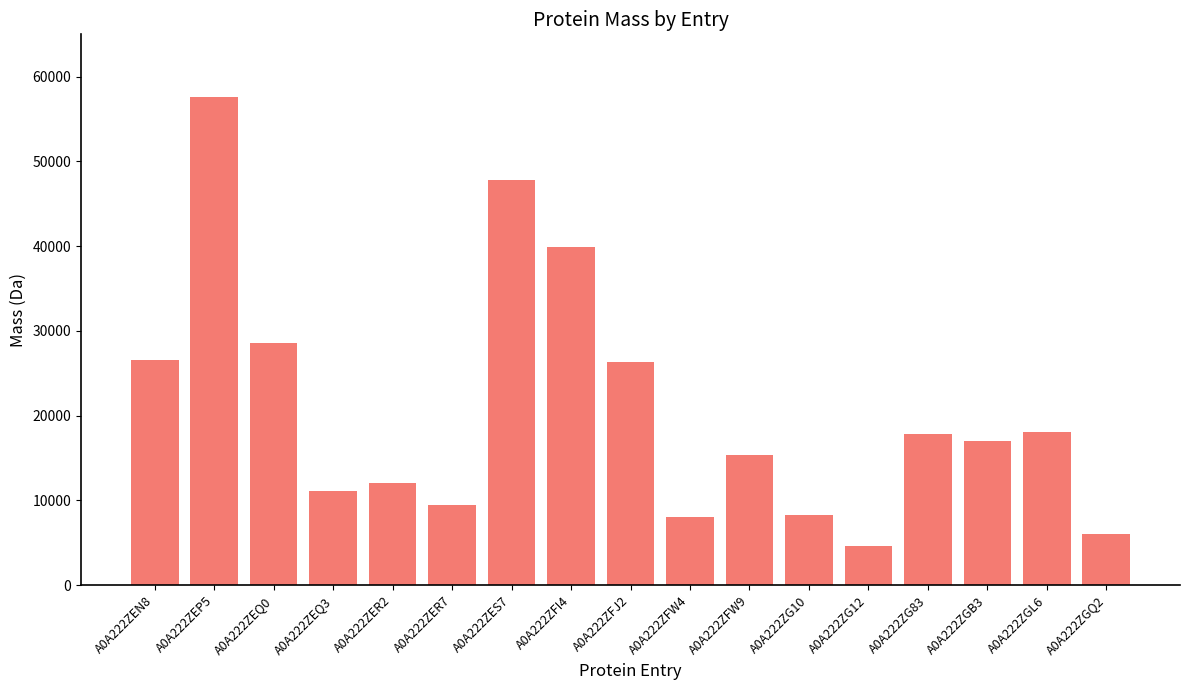

What position from the left is A0A222ZG12?

13